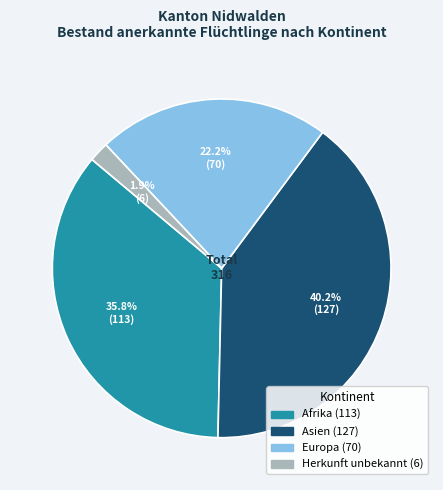

Which slice is the smallest?

Herkunft unbekannt